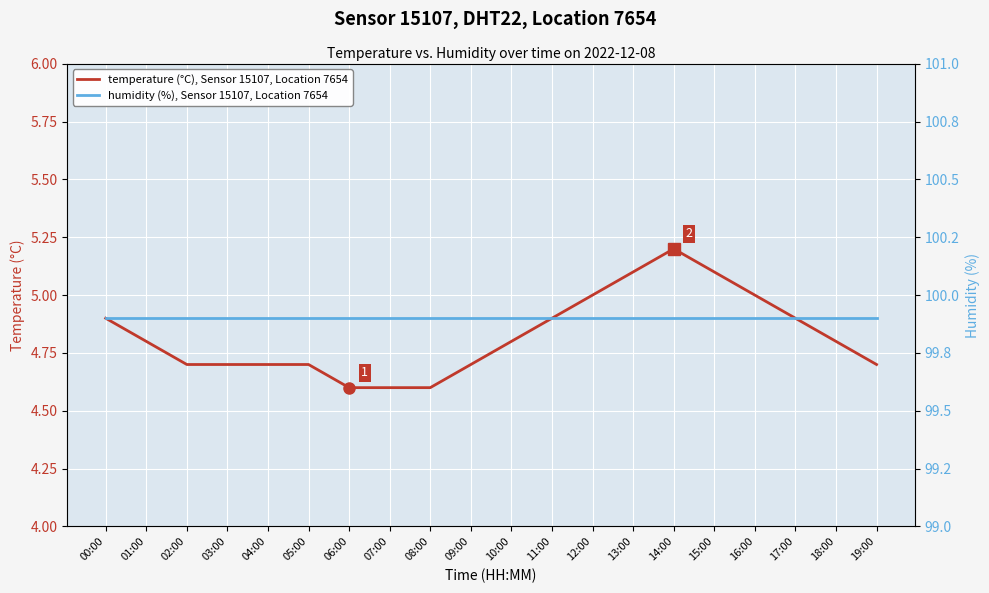

What is the sum of all temperature (°C), Sensor 15107, Location 7654 values?

96.5